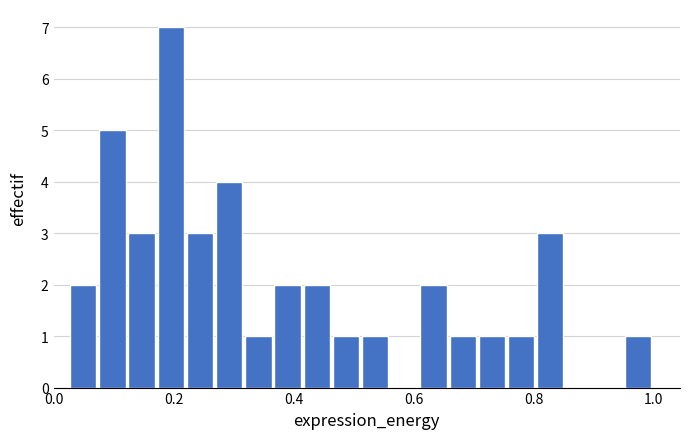

Around what value on the x-axis is the tallest bar? Give the approximate position of its centre, as read against the axis.

0.20